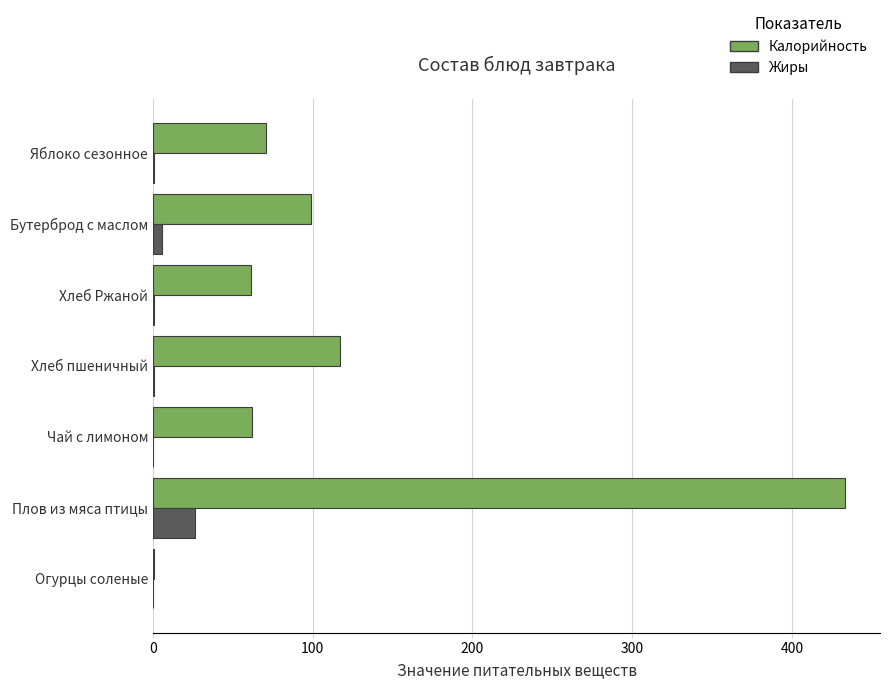

What is the sum of all Жиры values?

32.8